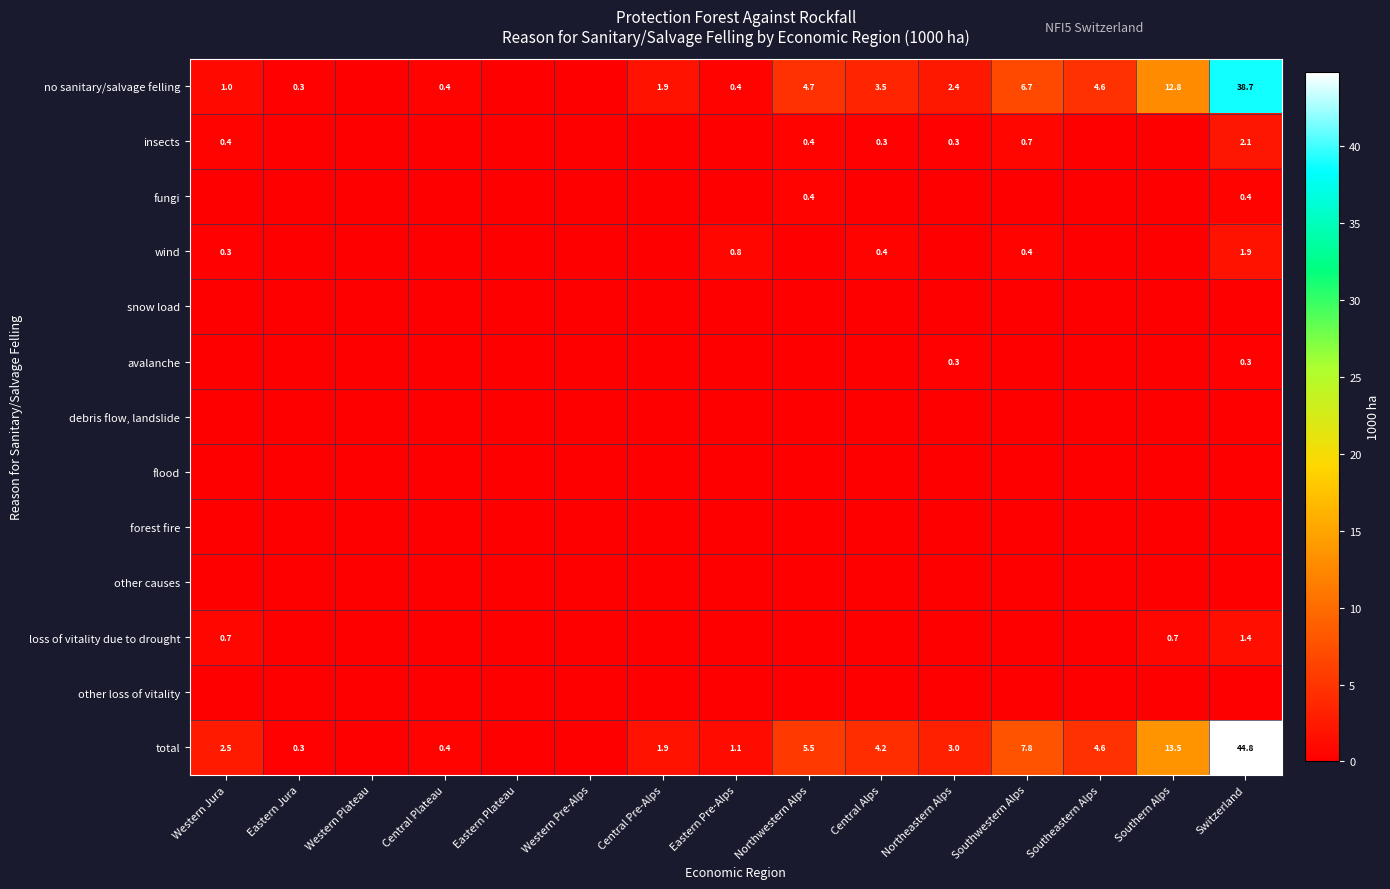

True or false: total has a value of 4.4 at Northeastern Alps.

False